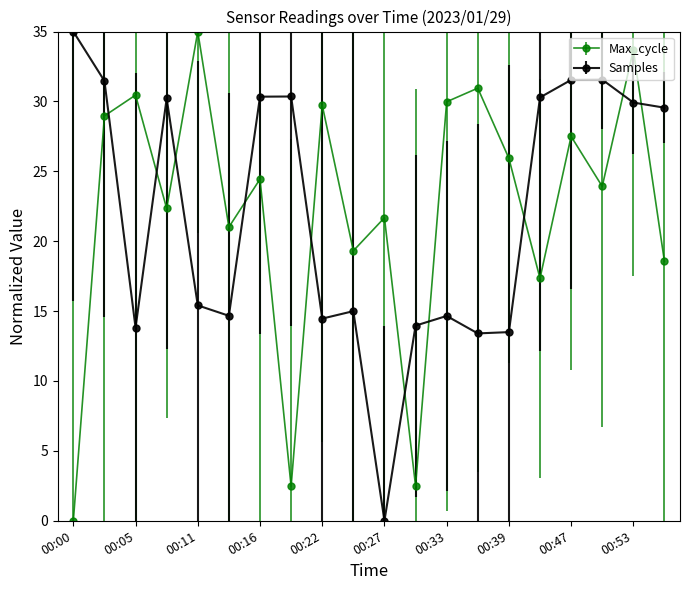

Reading right to left, transcribe all the data shown in this chart.

Samples: 29.6	29.9	31.6	31.5	30.3	13.5	13.4	14.7	14.0	0.0	15.0	14.5	30.4	30.3	14.7	15.4	30.2	13.8	31.5	35.0
Max_cycle: 18.6	33.7	23.9	27.5	17.3	25.9	31.0	30.0	2.5	21.7	19.3	29.7	2.5	24.4	21.0	35.0	22.3	30.5	29.0	0.0